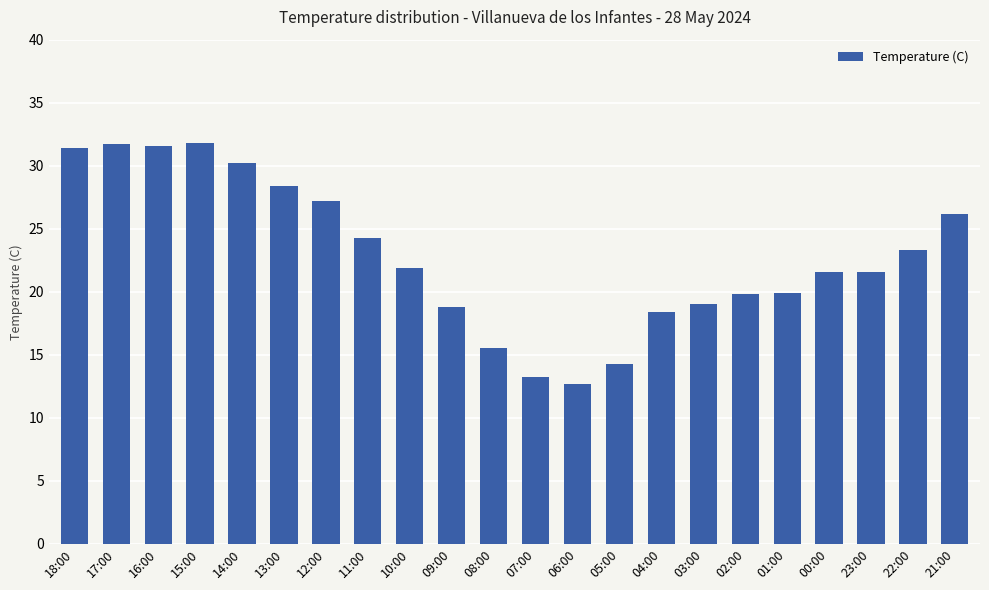

What is the greatest value displayed?

31.8